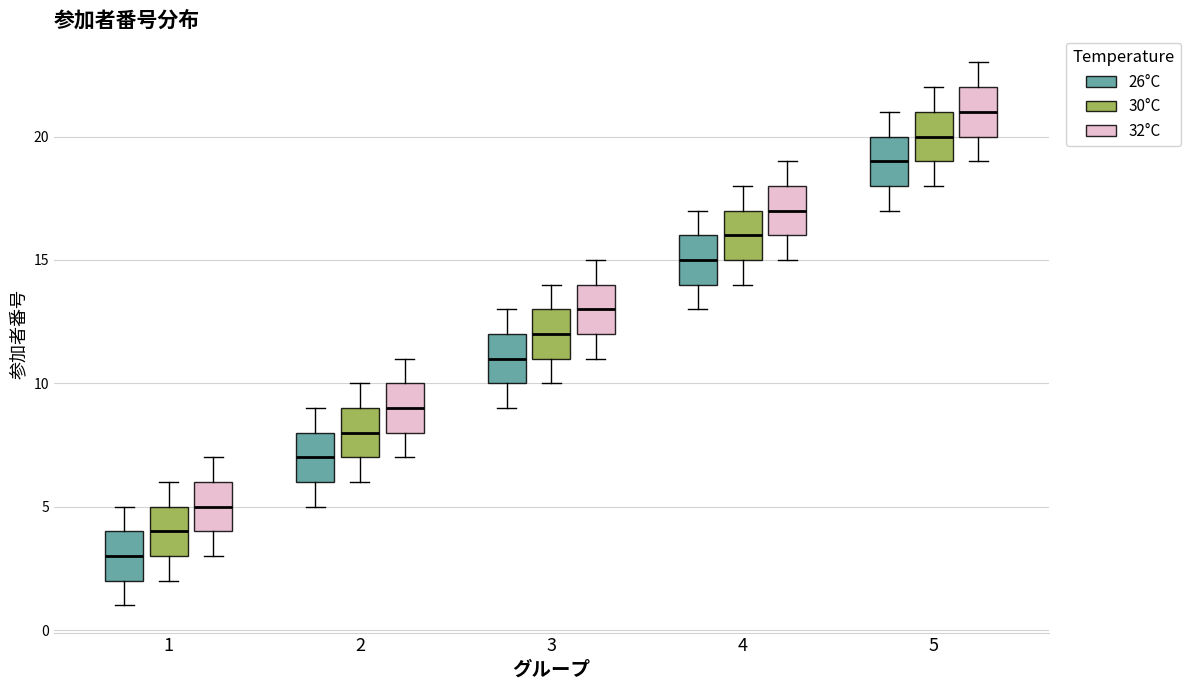

Reading left to right, read every box against the y-axis: the position of its median line, the range the box covers, and the ends of its whiskers. The values are not printed on the chart, so give them approximately, as read against the axis.

1 (26°C): median 3, box 2 to 4, whiskers 1 to 5
1 (30°C): median 4, box 3 to 5, whiskers 2 to 6
1 (32°C): median 5, box 4 to 6, whiskers 3 to 7
2 (26°C): median 7, box 6 to 8, whiskers 5 to 9
2 (30°C): median 8, box 7 to 9, whiskers 6 to 10
2 (32°C): median 9, box 8 to 10, whiskers 7 to 11
3 (26°C): median 11, box 10 to 12, whiskers 9 to 13
3 (30°C): median 12, box 11 to 13, whiskers 10 to 14
3 (32°C): median 13, box 12 to 14, whiskers 11 to 15
4 (26°C): median 15, box 14 to 16, whiskers 13 to 17
4 (30°C): median 16, box 15 to 17, whiskers 14 to 18
4 (32°C): median 17, box 16 to 18, whiskers 15 to 19
5 (26°C): median 19, box 18 to 20, whiskers 17 to 21
5 (30°C): median 20, box 19 to 21, whiskers 18 to 22
5 (32°C): median 21, box 20 to 22, whiskers 19 to 23